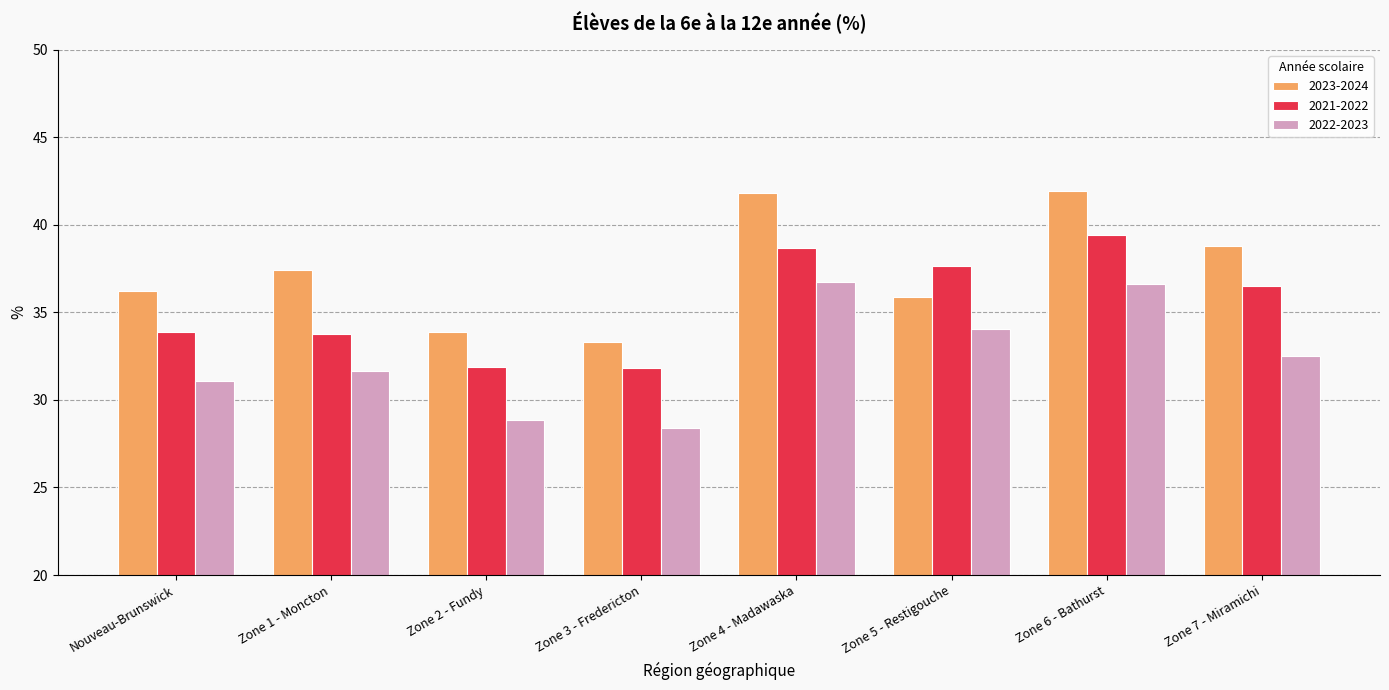

Count the number of categories in the chart.

8